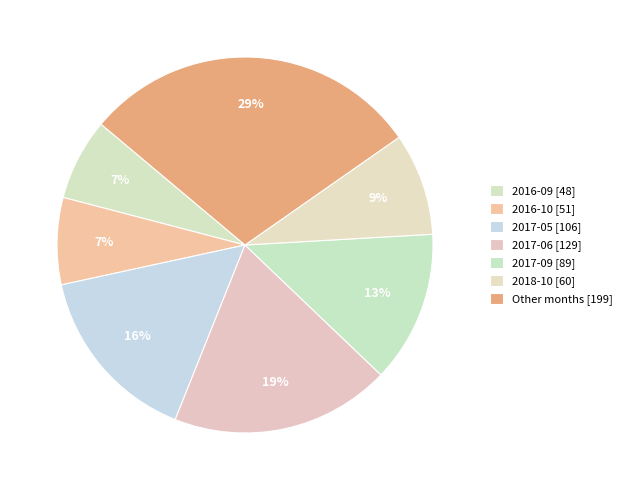

To the nearest percent, what is the average slice percentage?

14%